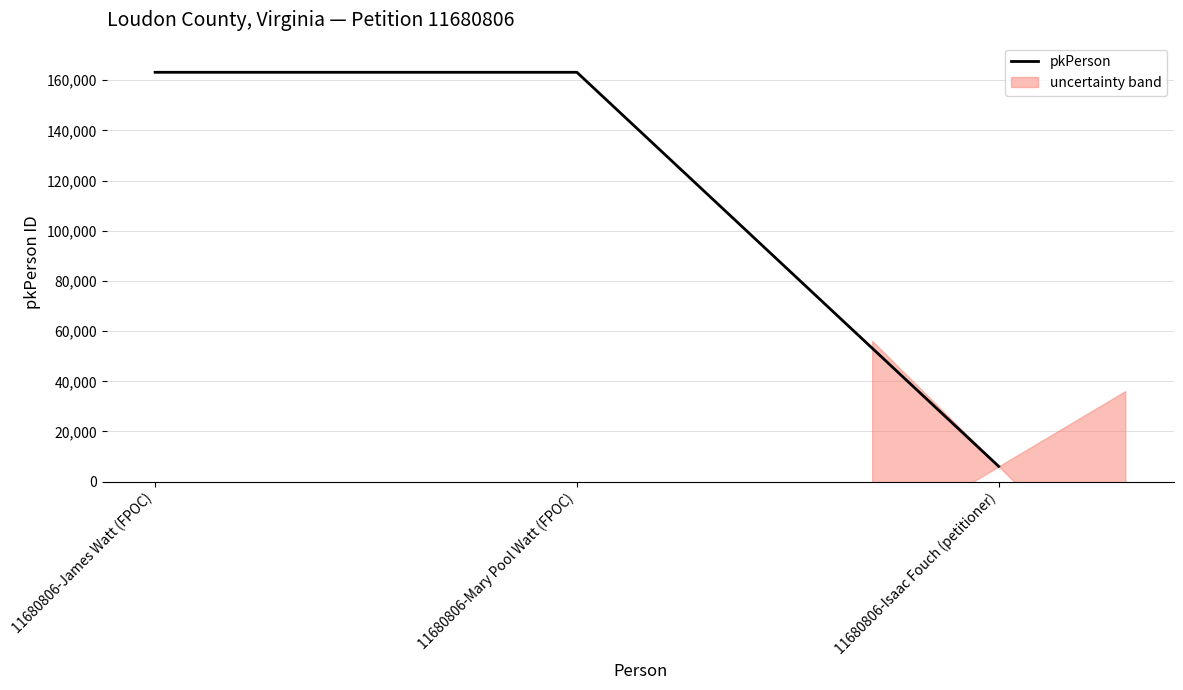

At which label is the value closest to 84637?

11680806-James Watt (FPOC)